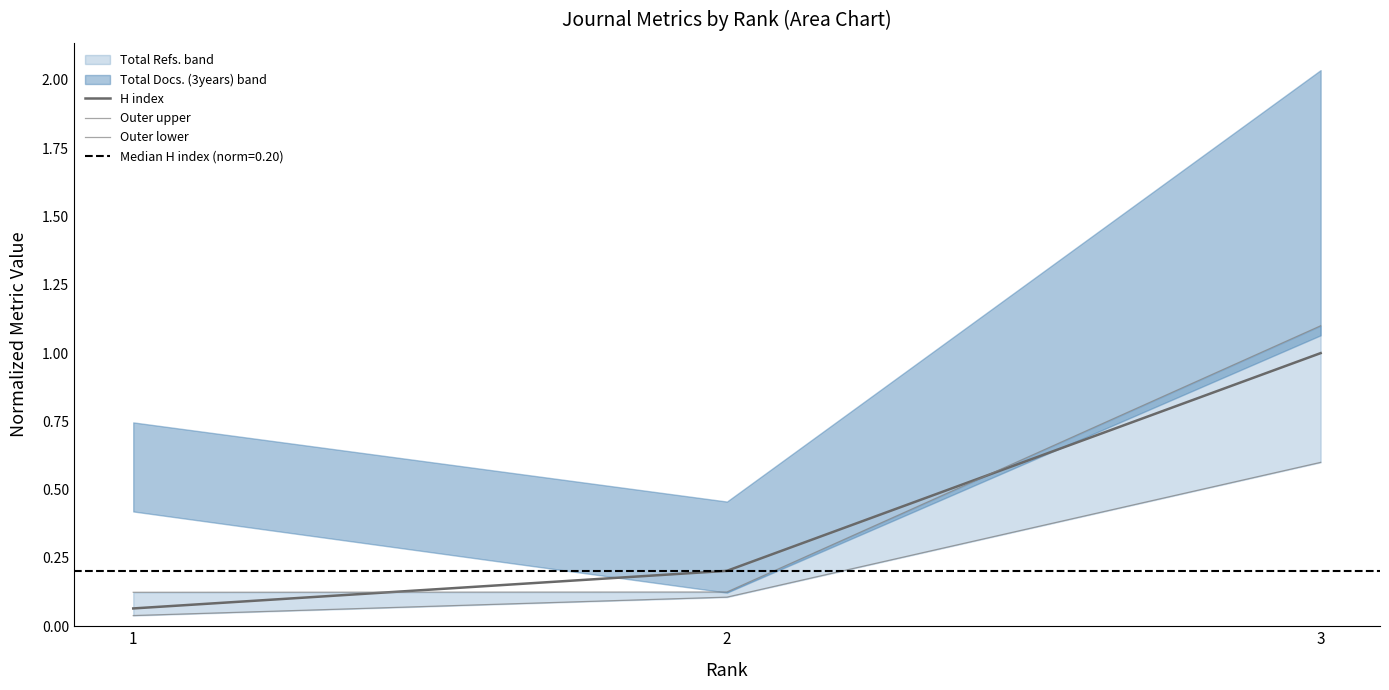

What is the difference between the second highest and minimum values in the Outer lower series?

0.1